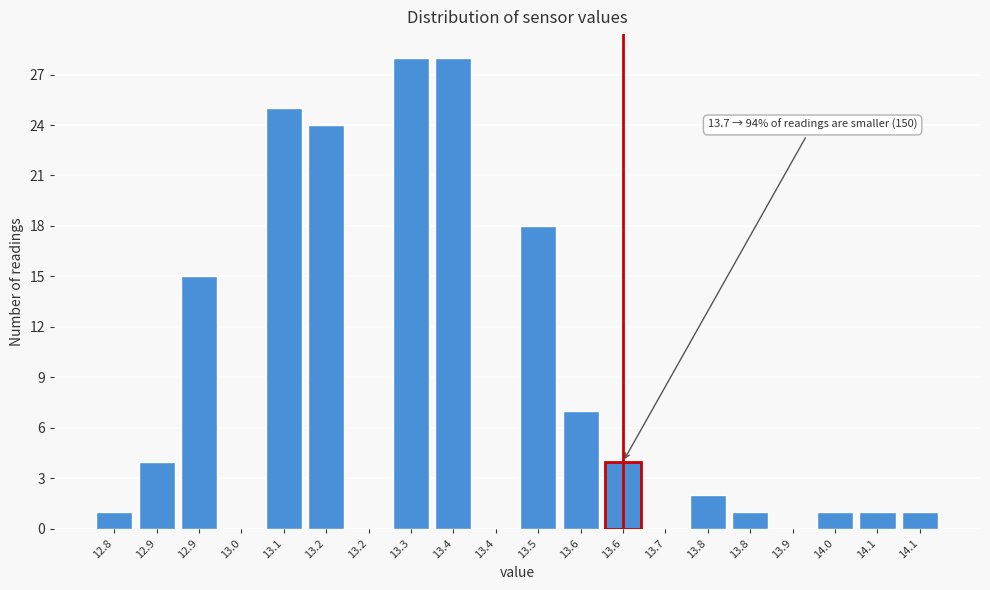

Count the number of categories in the chart.

20